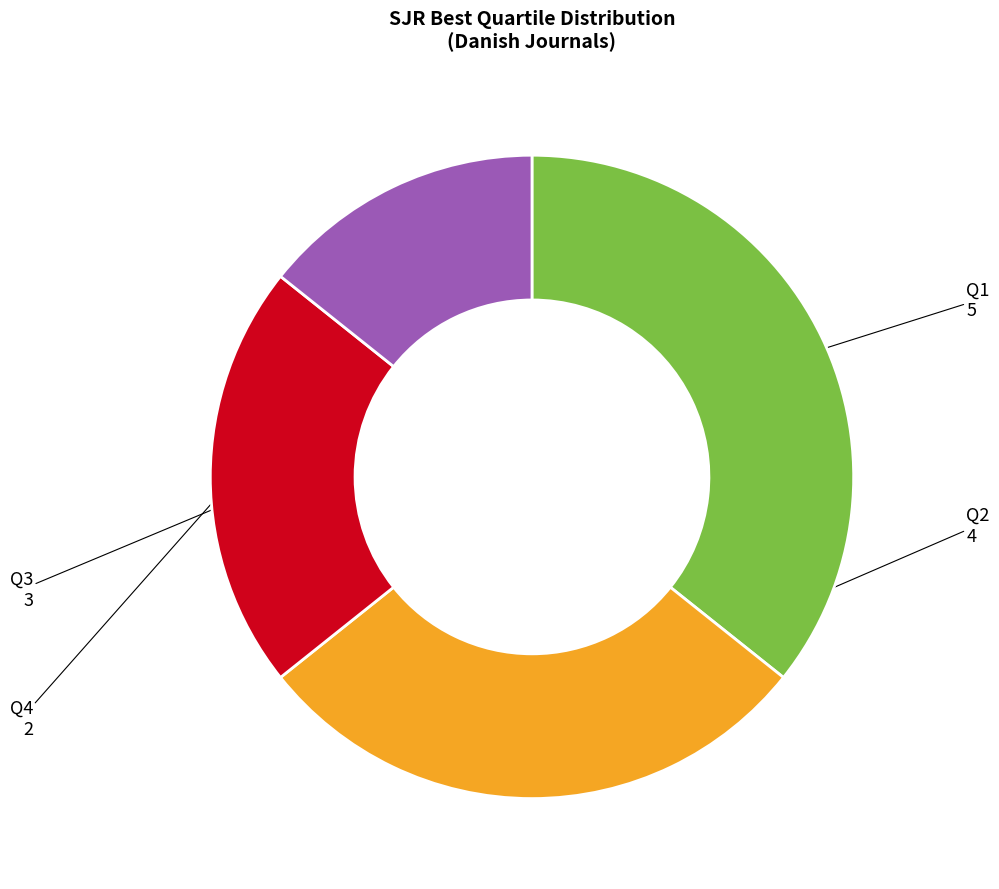

True or false: Q4 accounts for 28% of the total.

False